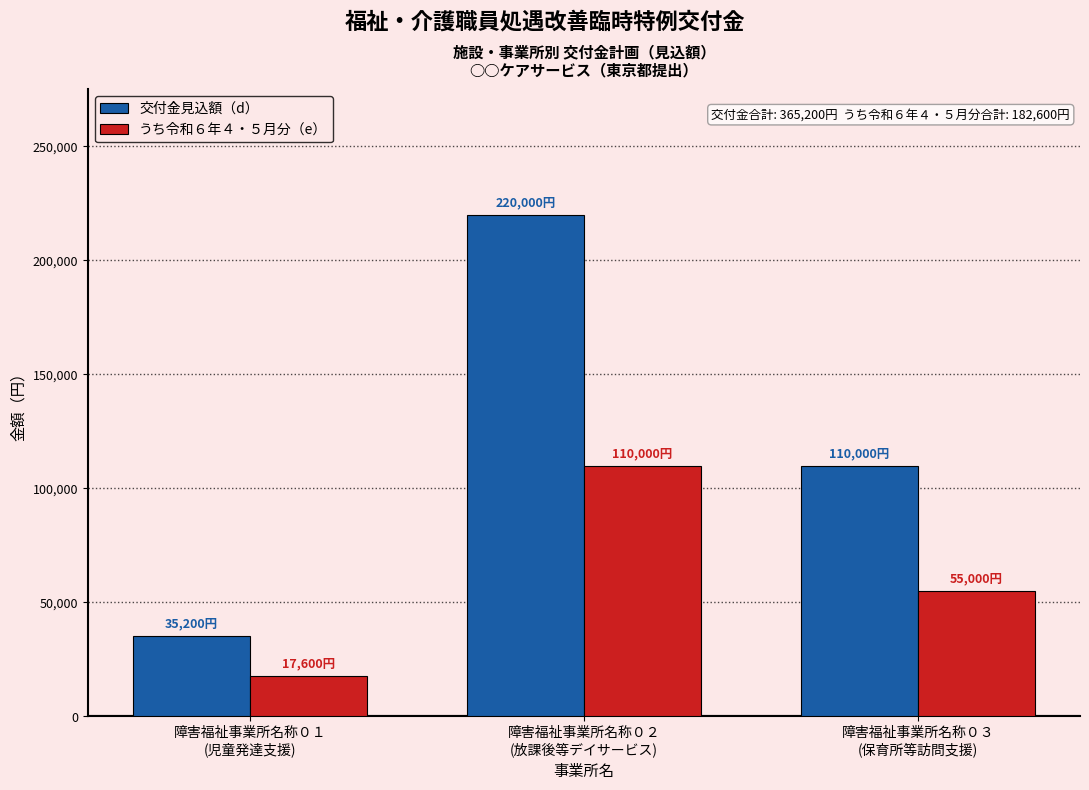

Count the number of categories in the chart.

3